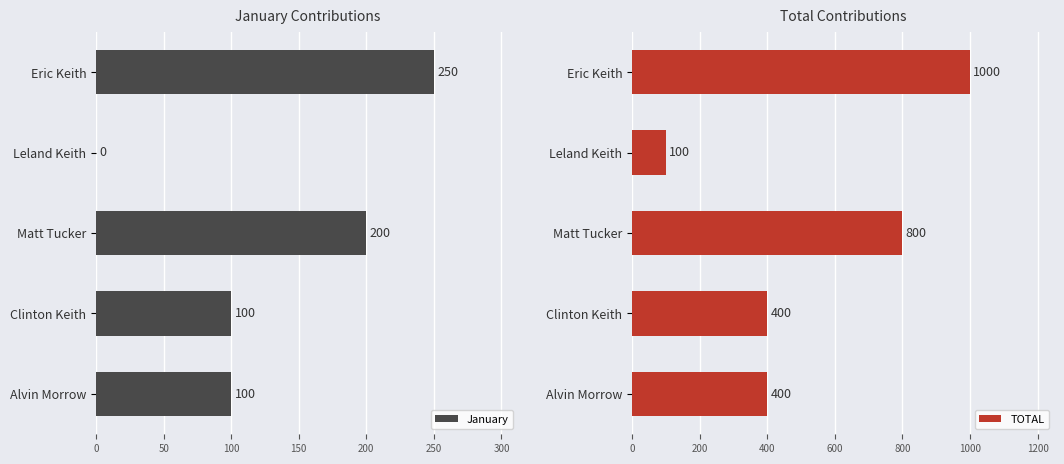

What is the sum of the January values at Matt Tucker and Clinton Keith?

300